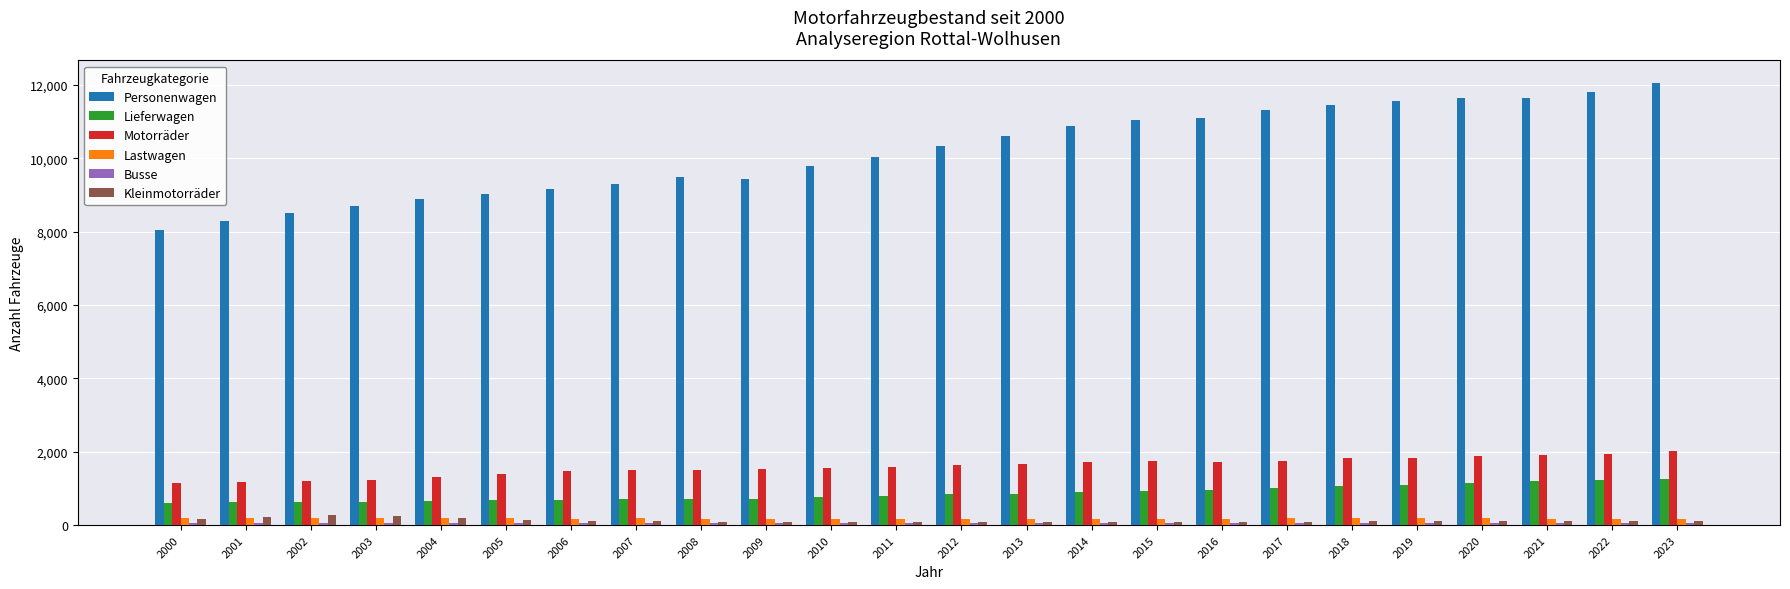

What is the lowest value of the Lieferwagen series?

606